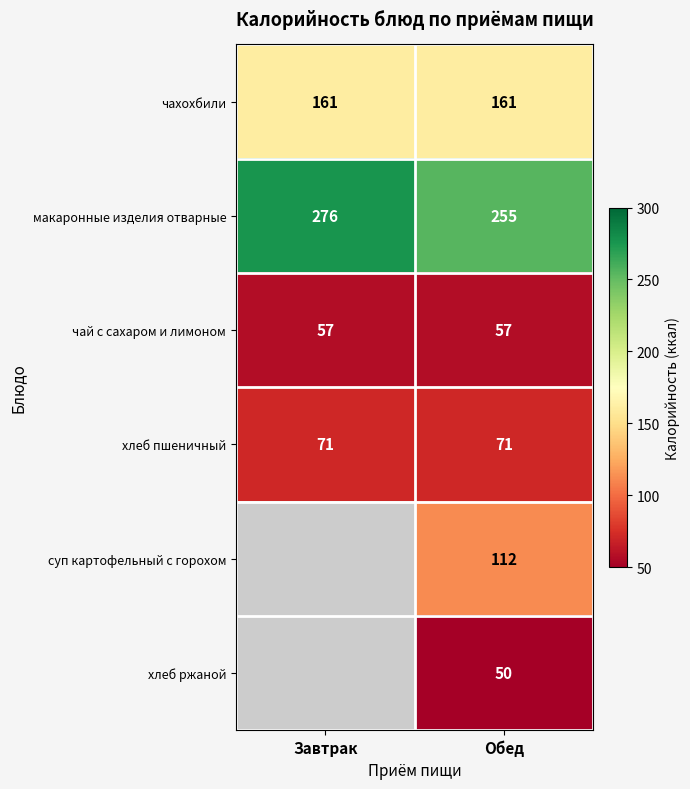

What is the difference between the highest and lowest values at Обед?

205